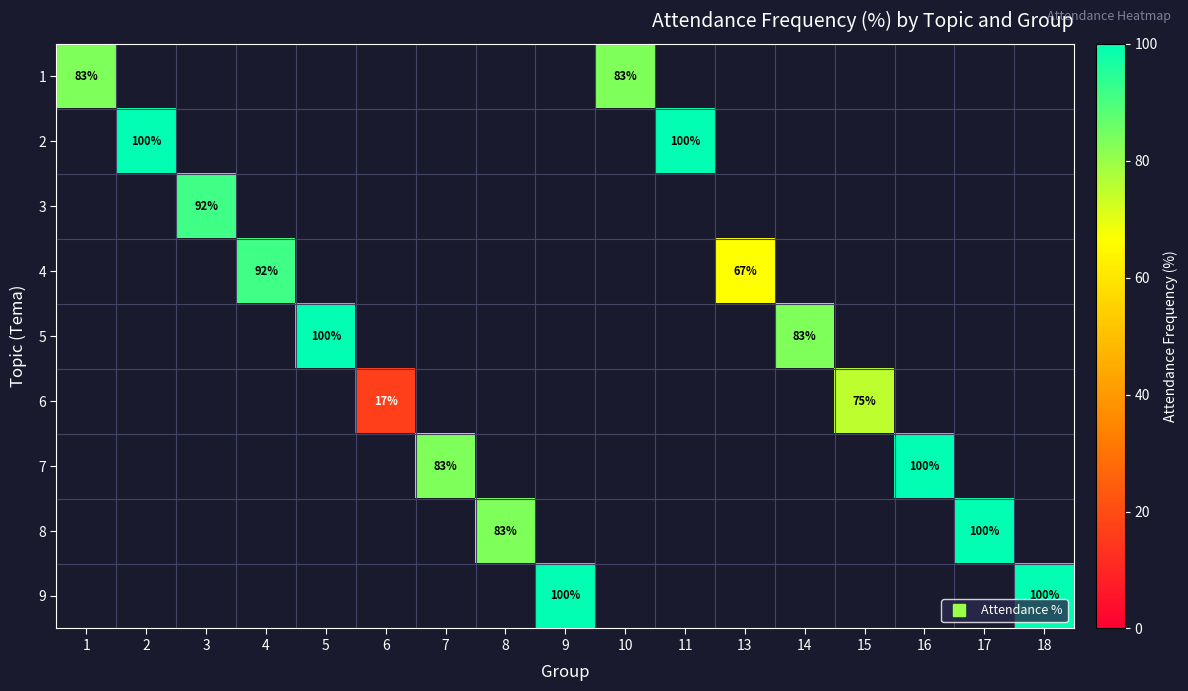

Which category has the highest value in the 1 series?

1